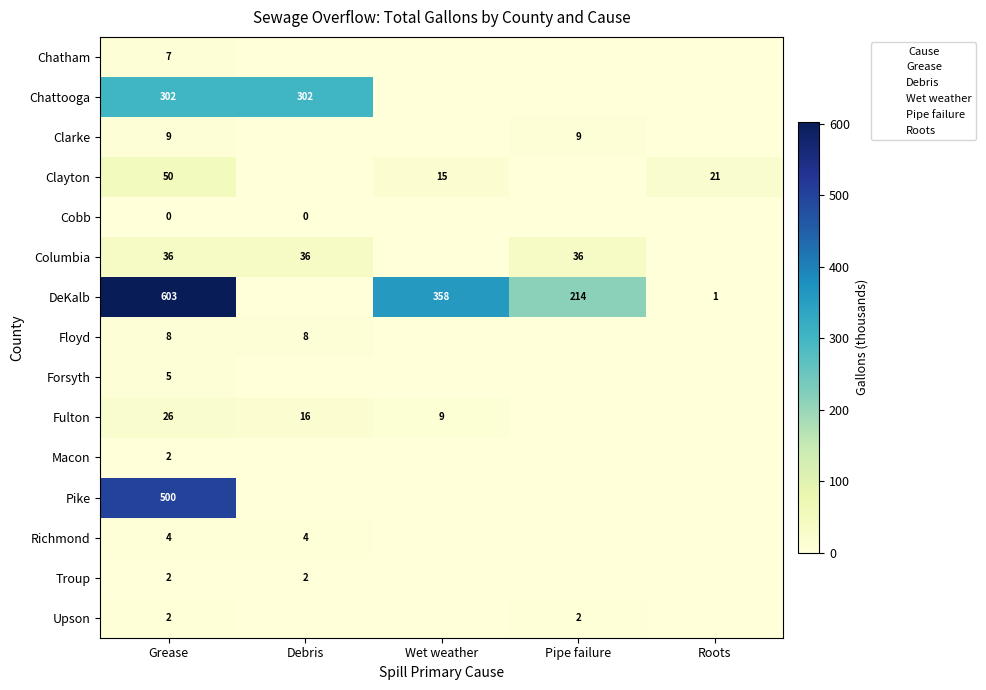

At which category is the sum across all series the highest?

Grease